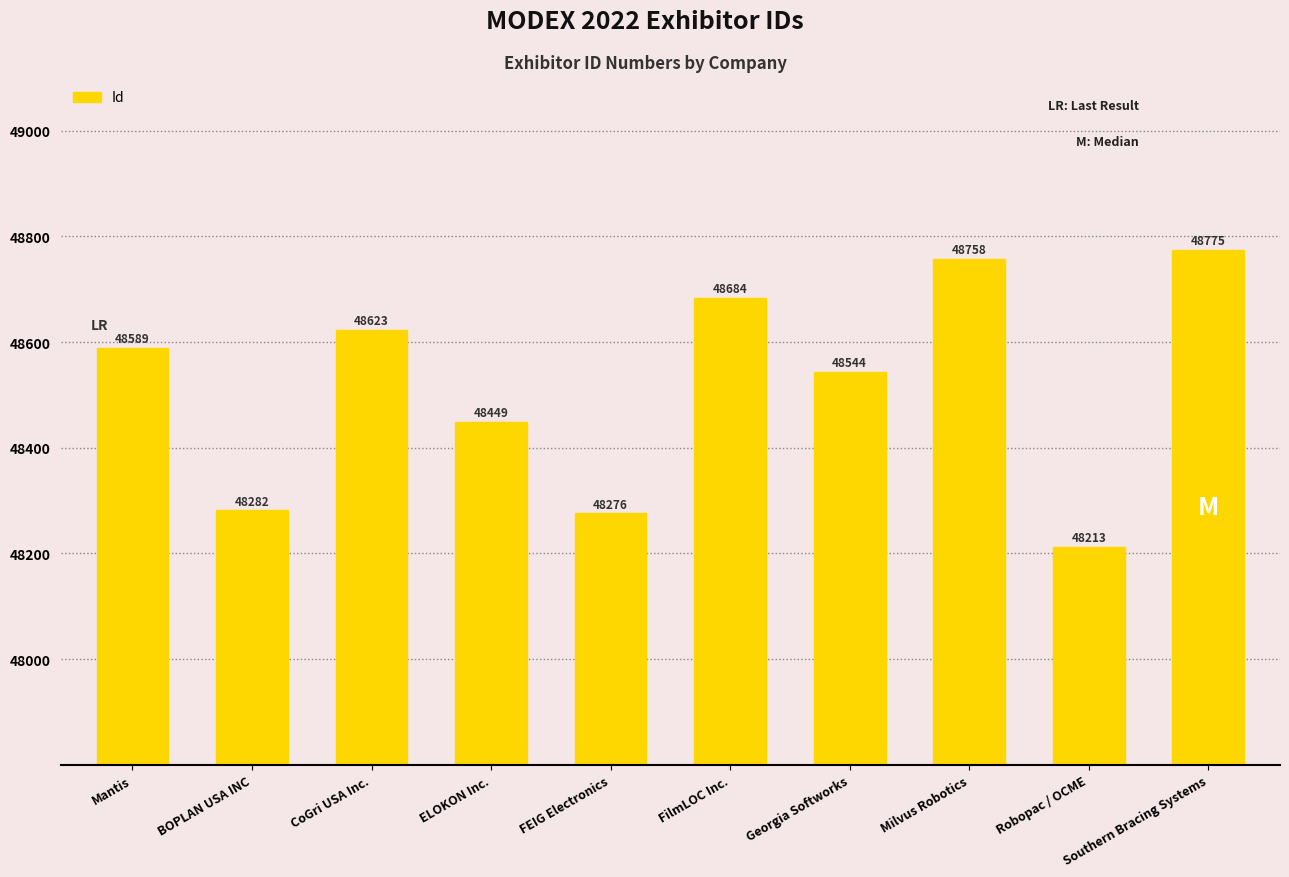

Reading left to right, transcribe all the data shown in this chart.

Mantis=48589	BOPLAN USA INC=48282	CoGri USA Inc.=48623	ELOKON Inc.=48449	FEIG Electronics=48276	FilmLOC Inc.=48684	Georgia Softworks=48544	Milvus Robotics=48758	Robopac / OCME=48213	Southern Bracing Systems=48775